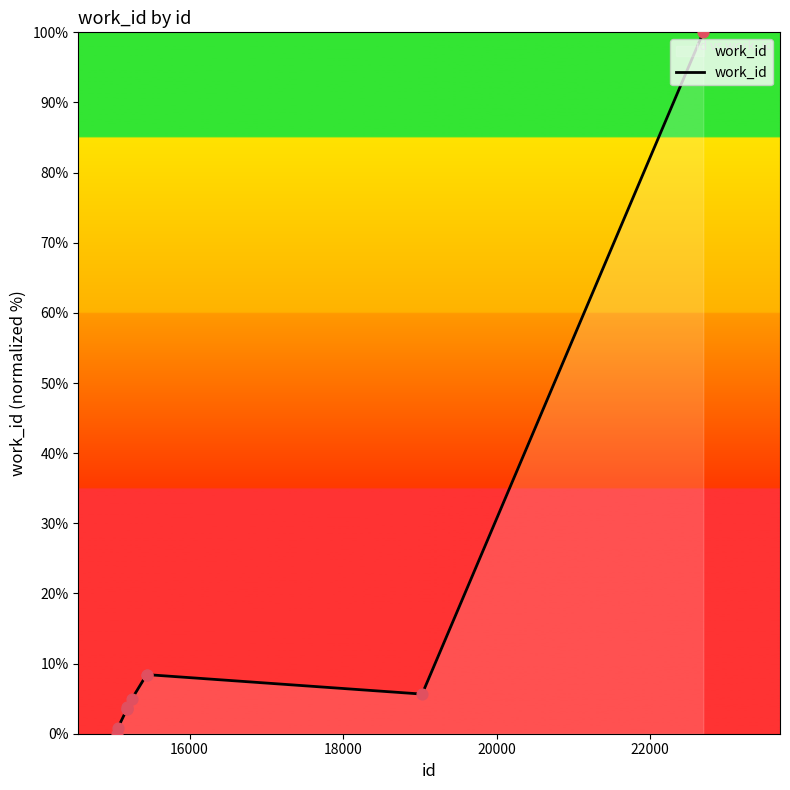

What is the change in value from 15049 to 15181?

+3.5